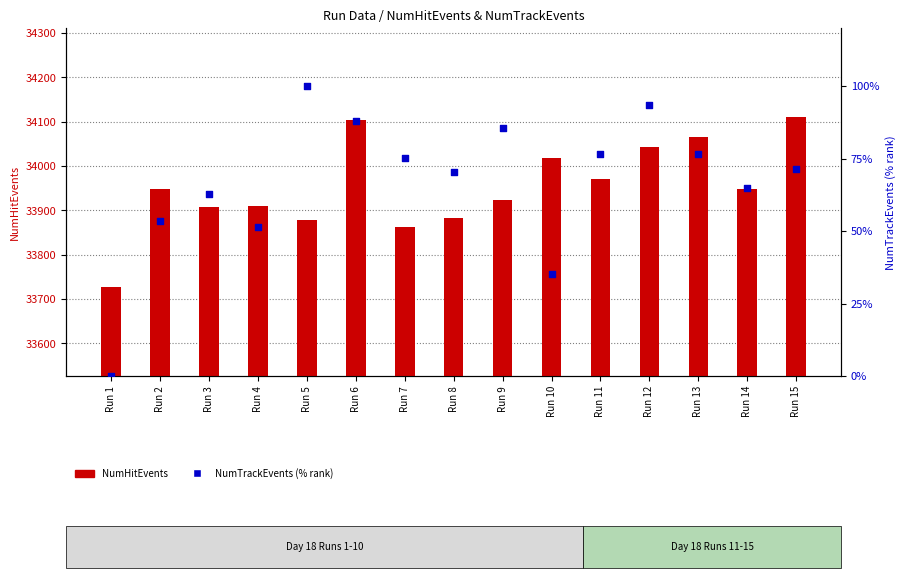

At which category is the sum across all series the highest?

Run 6